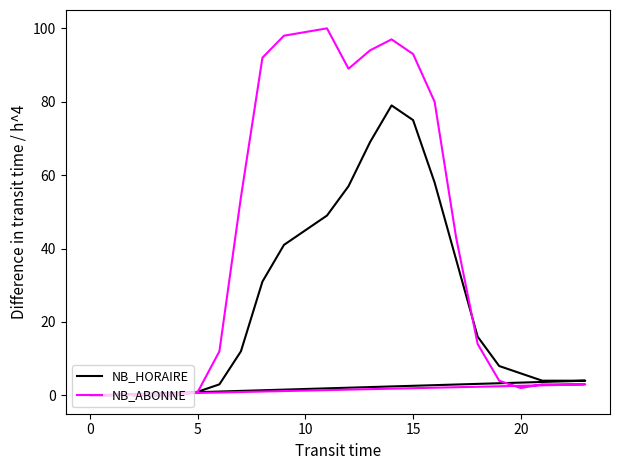

What is the average value of the NB_ABONNE series?

41